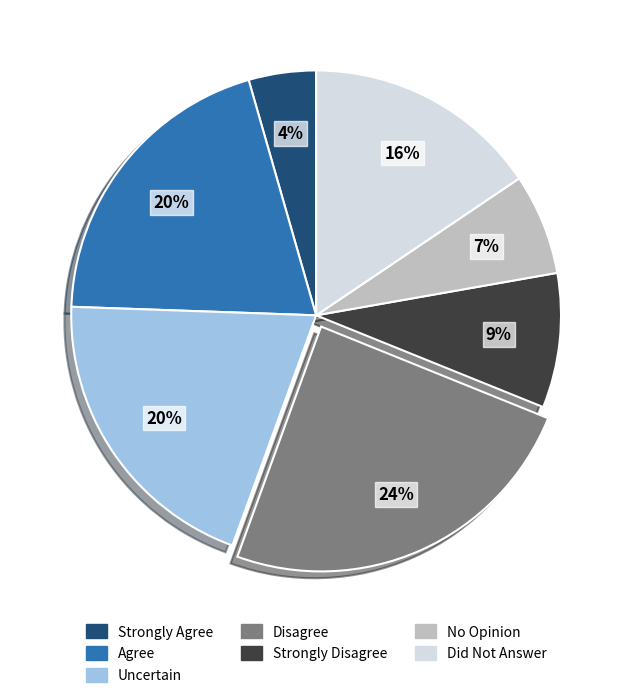

Which slice is the largest?

Disagree